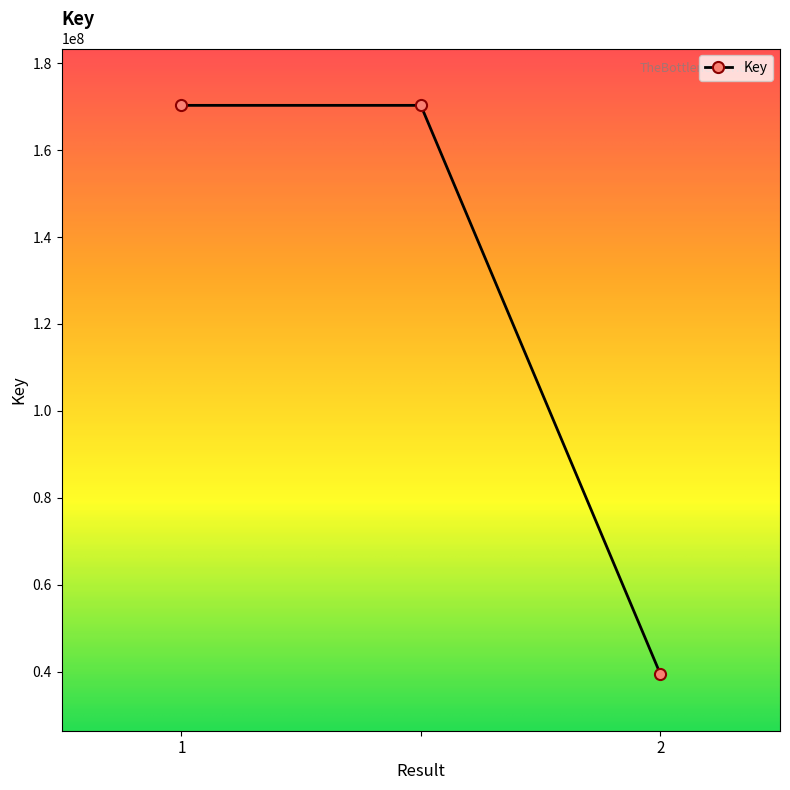

What is the difference between the maximum and minimum values?

130724843